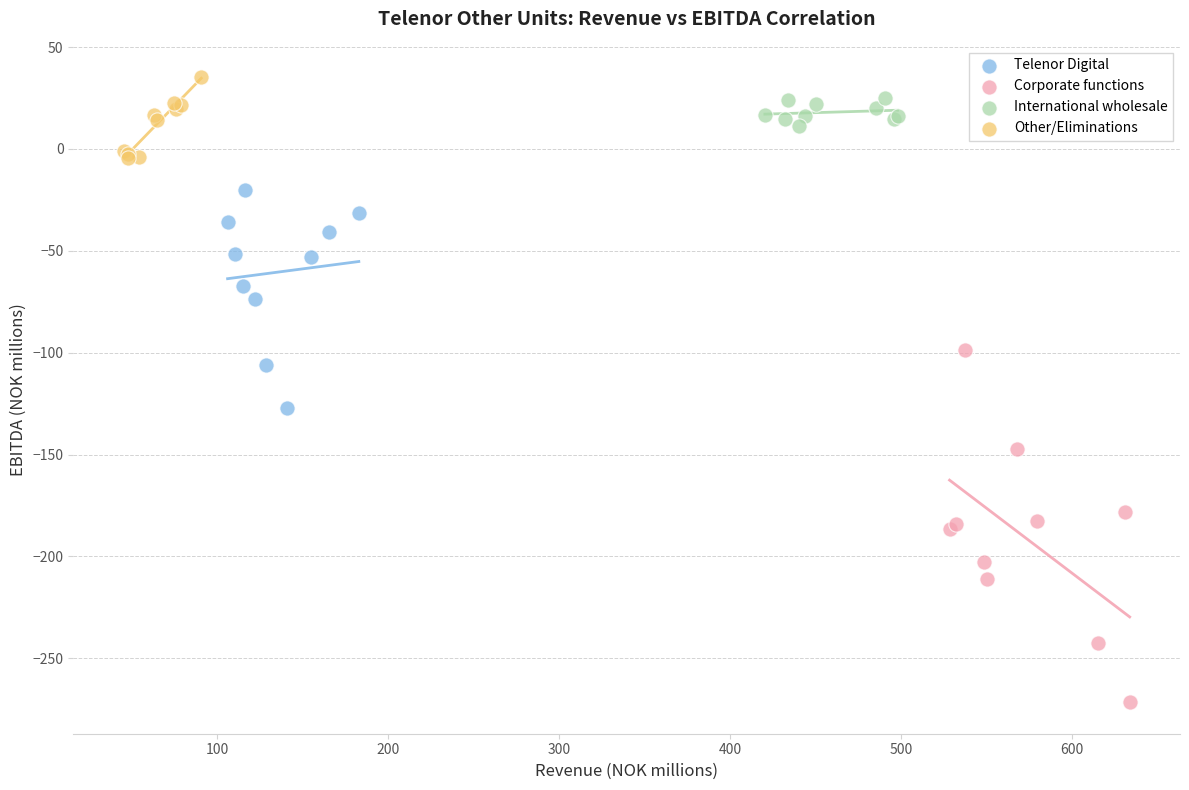

Which series has the widest spread of Y values?

Corporate functions